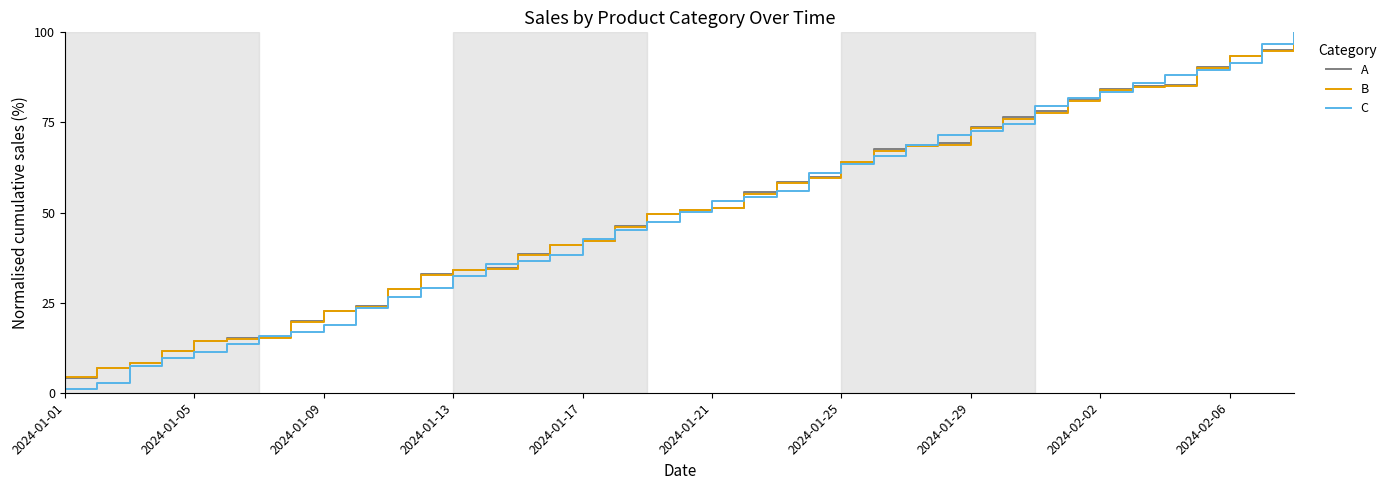

Which series has the largest range (max minus min)?

C